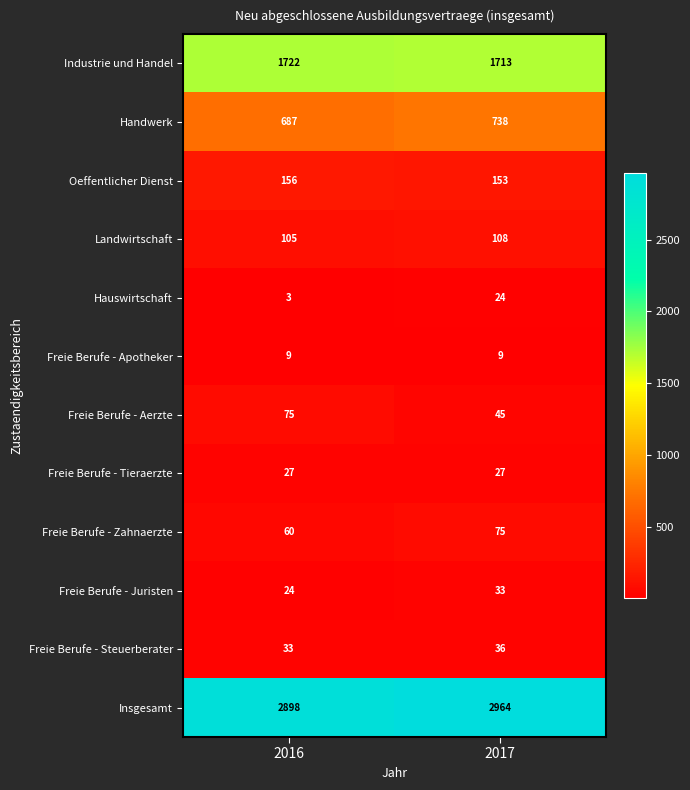

How many categories are shown in the chart?

2